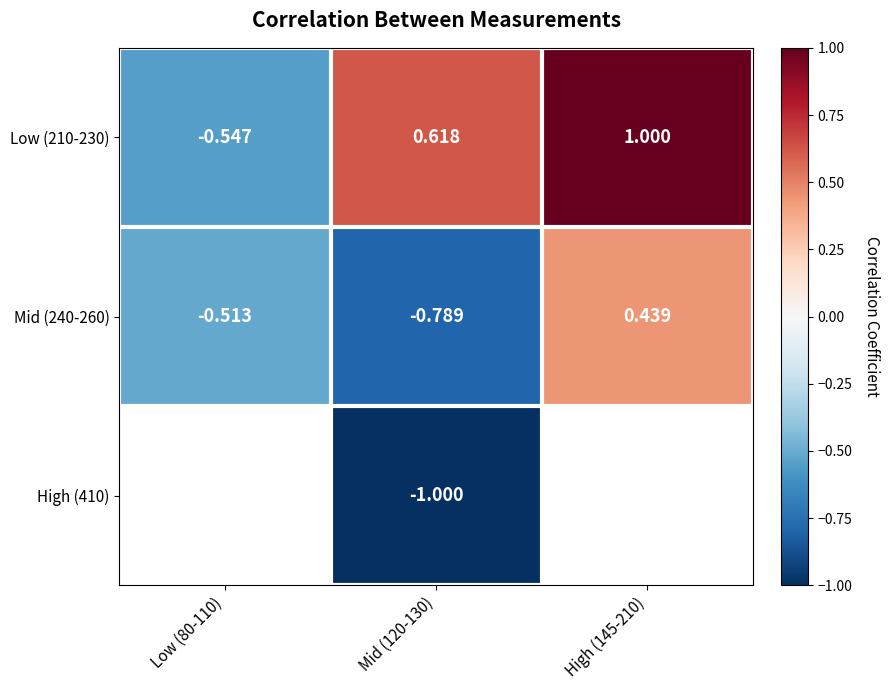

True or false: Low (210-230) has a value of 1.0 at Mid (120-130).

False